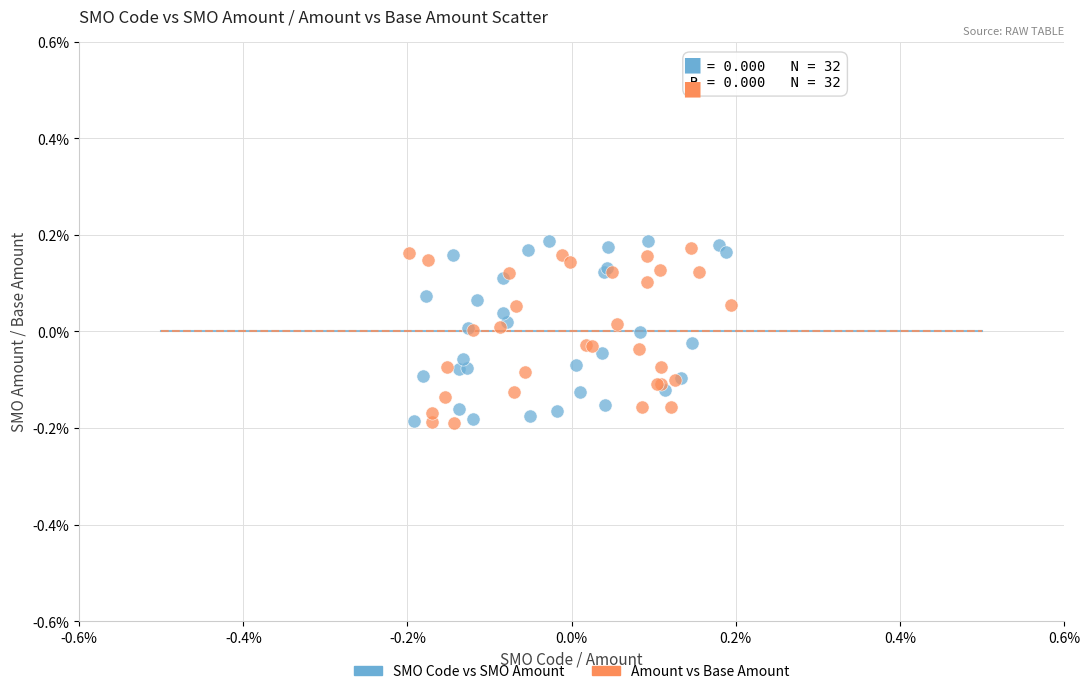

Which series reaches the maximum Y coordinate?

SMO Code vs SMO Amount